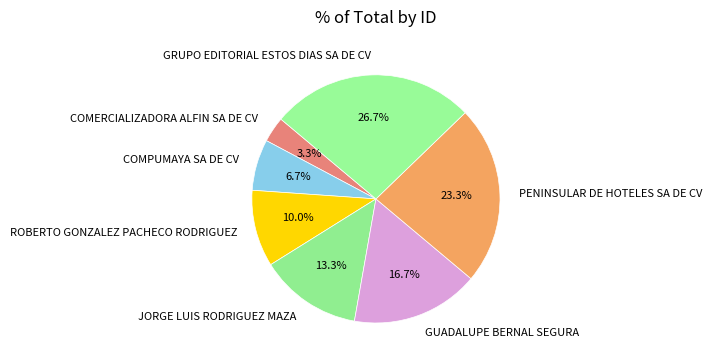

What is the largest slice in the pie chart?

GRUPO EDITORIAL ESTOS DIAS SA DE CV